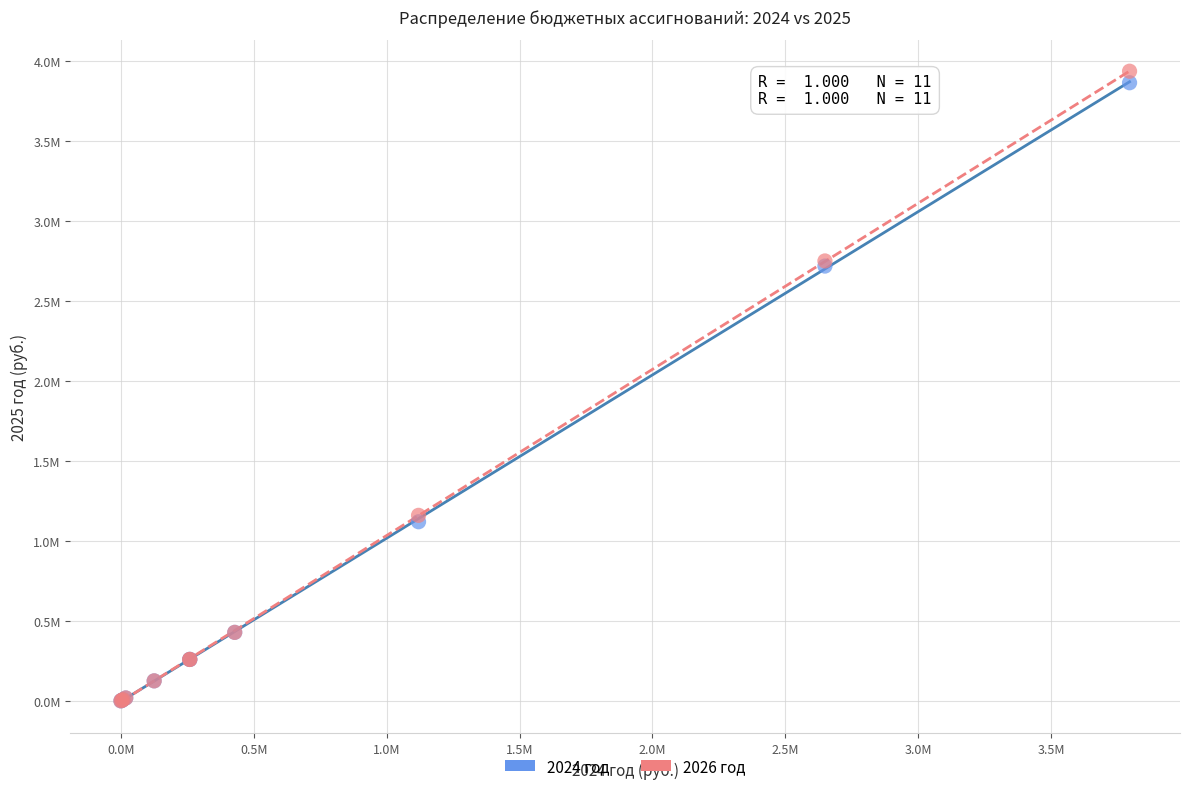

What are all the series names shown in the legend?

2024 год, 2026 год